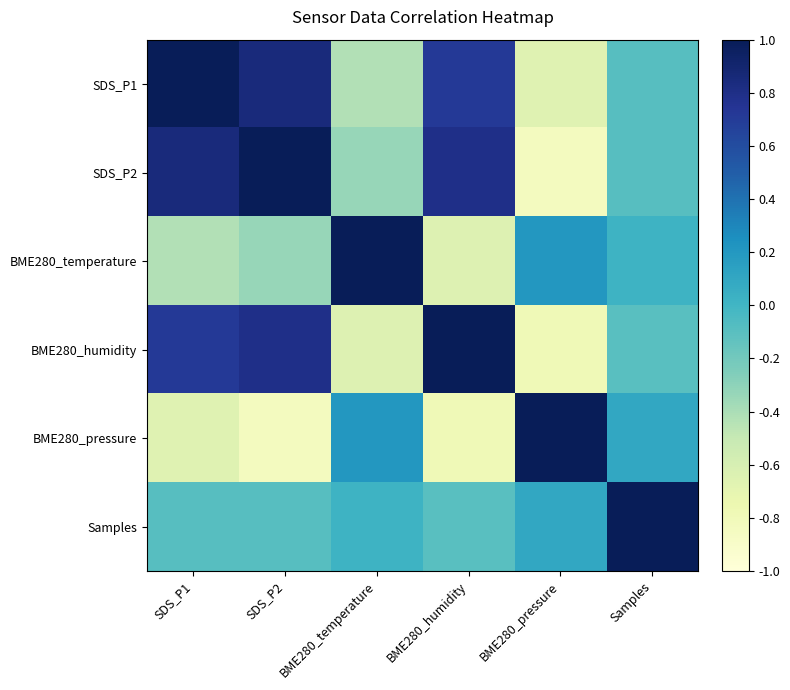

Count the number of categories in the chart.

6